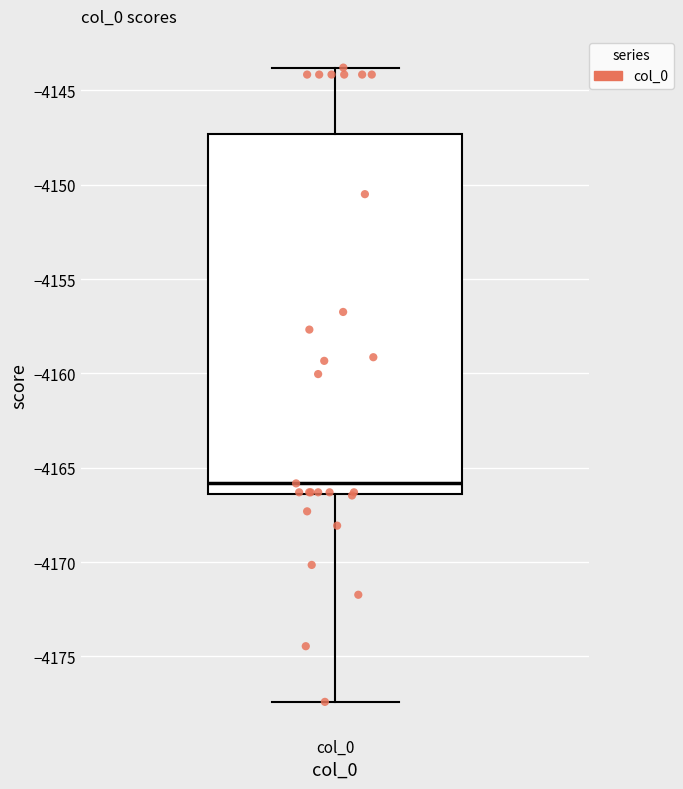

Where does the median line of the box for col_0 sit on the y-axis? The values are not printed on the chart, so give them approximately, as read against the axis.

-4166.0